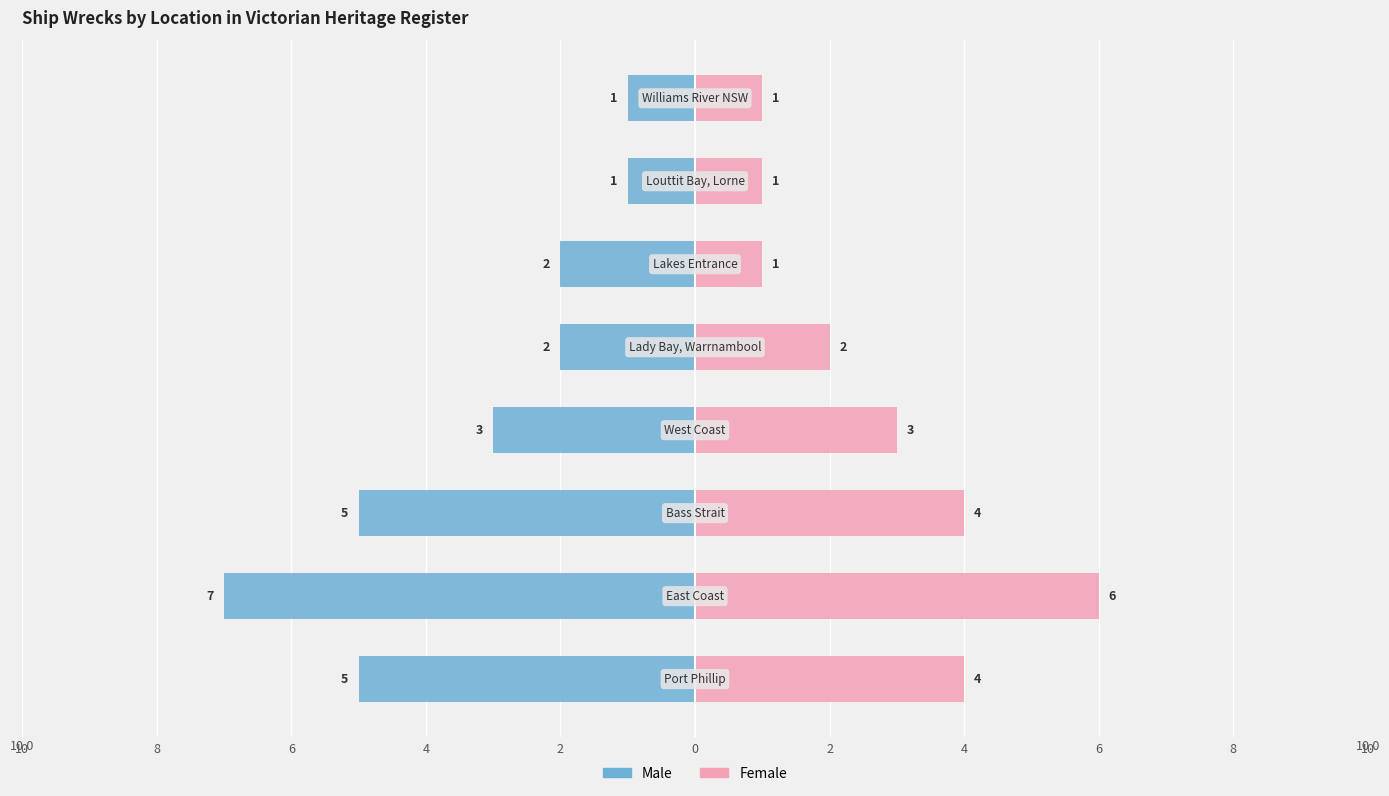

How many values in the Female series are below 3?

4